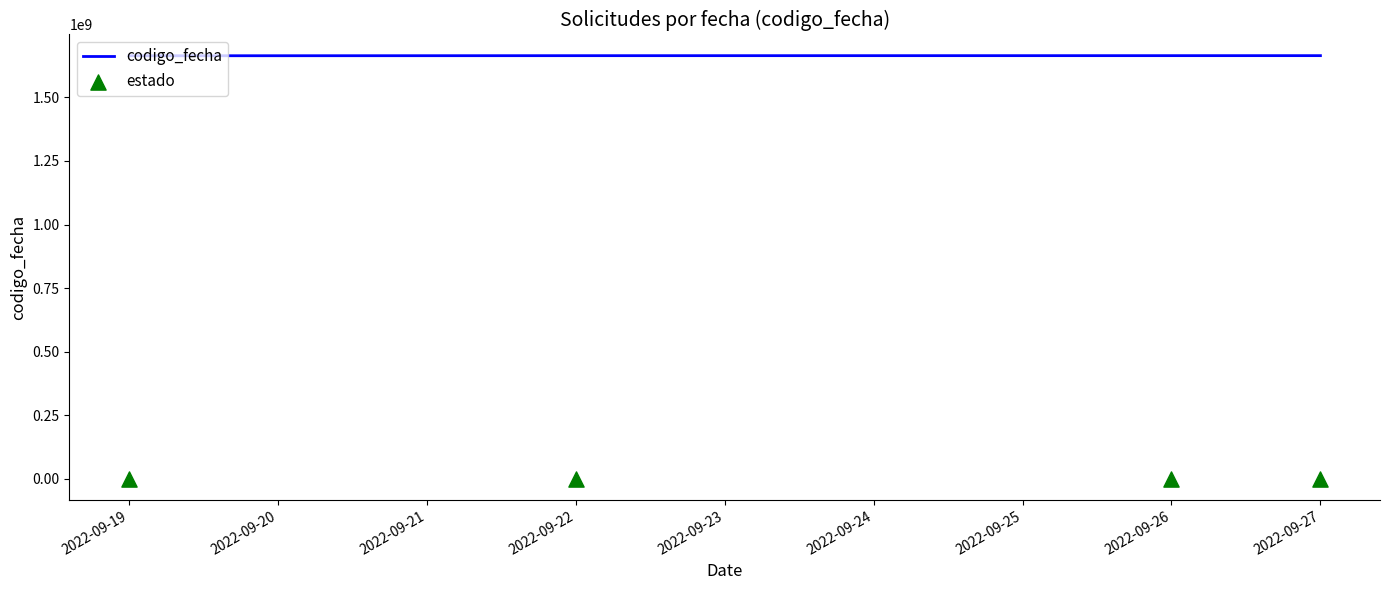

The value of codigo_fecha at 2022-09-19 is 1663836744. True or false?

True